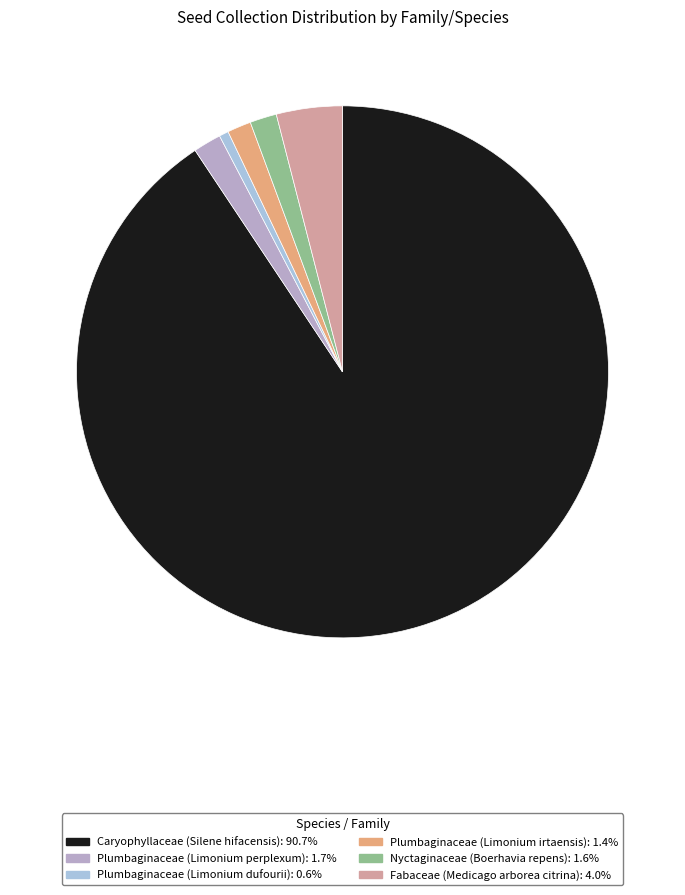

To the nearest percent, what portion does Fabaceae (Medicago arborea citrina) represent?

4%